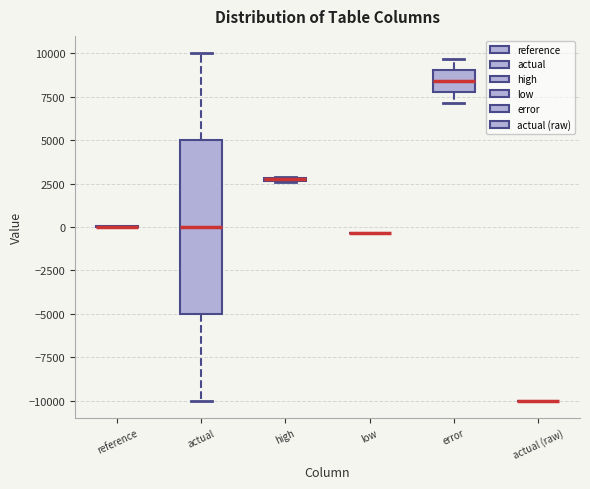

Comparing the boxes themselves (not the whiskers), which one is the tallest?

actual